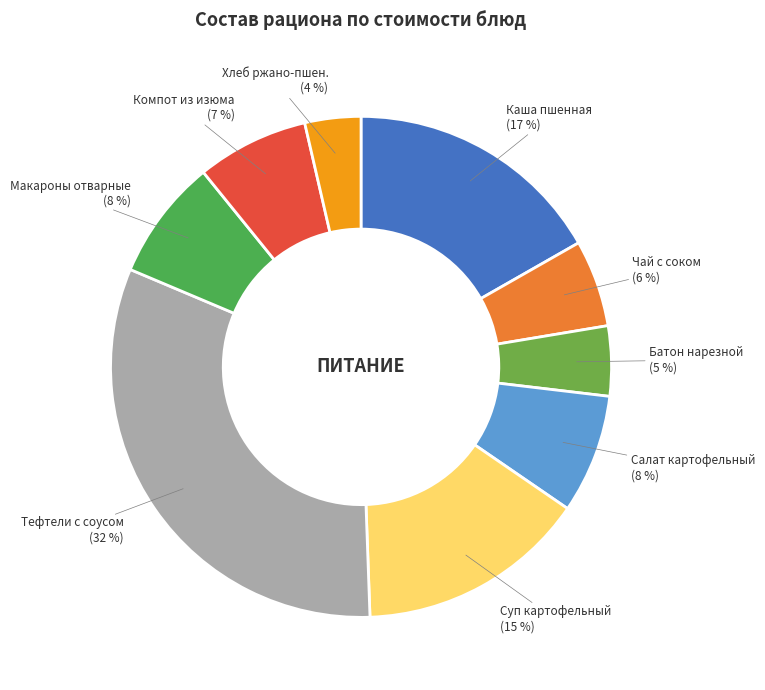

Rank the categories by value from lowest to highest.

Хлеб ржано-пшеничный, Батон нарезной, Чай с фруктовым соком, Компот из изюма, Салат картофельный с морковью и зеленым горошком, Макаронные изделия отварные, Суп картофельный с крупой, Каша вязкая молочная из пшенной крупы, Тефтели рубленые с соусом